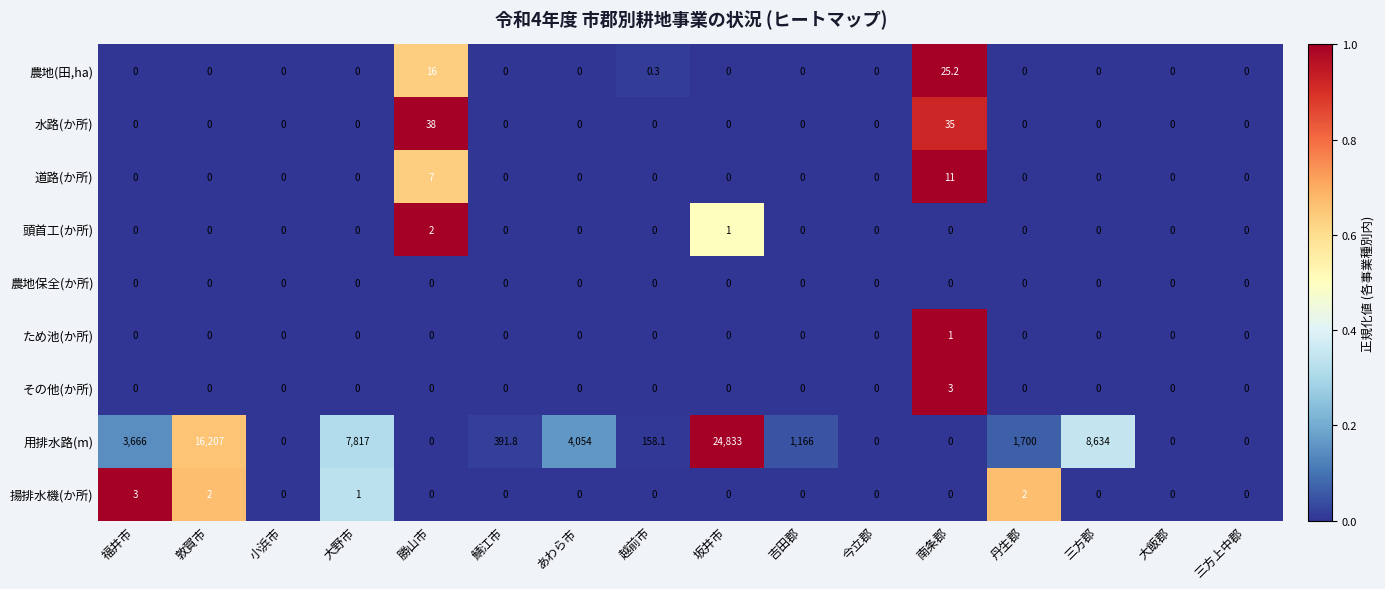

What is the difference between the 用排水路(m) values at 鯖江市 and 大野市?

7425.2